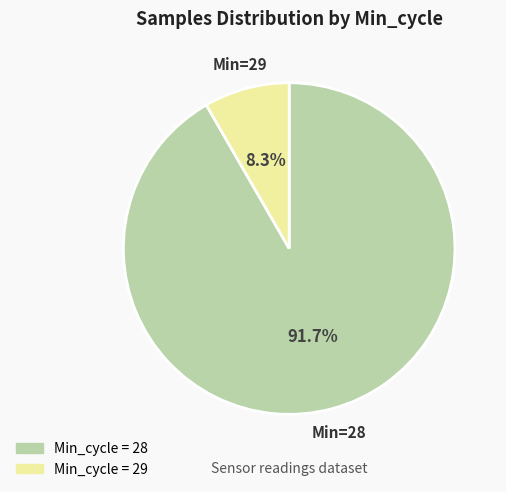

Is there a majority slice in this chart?

Yes